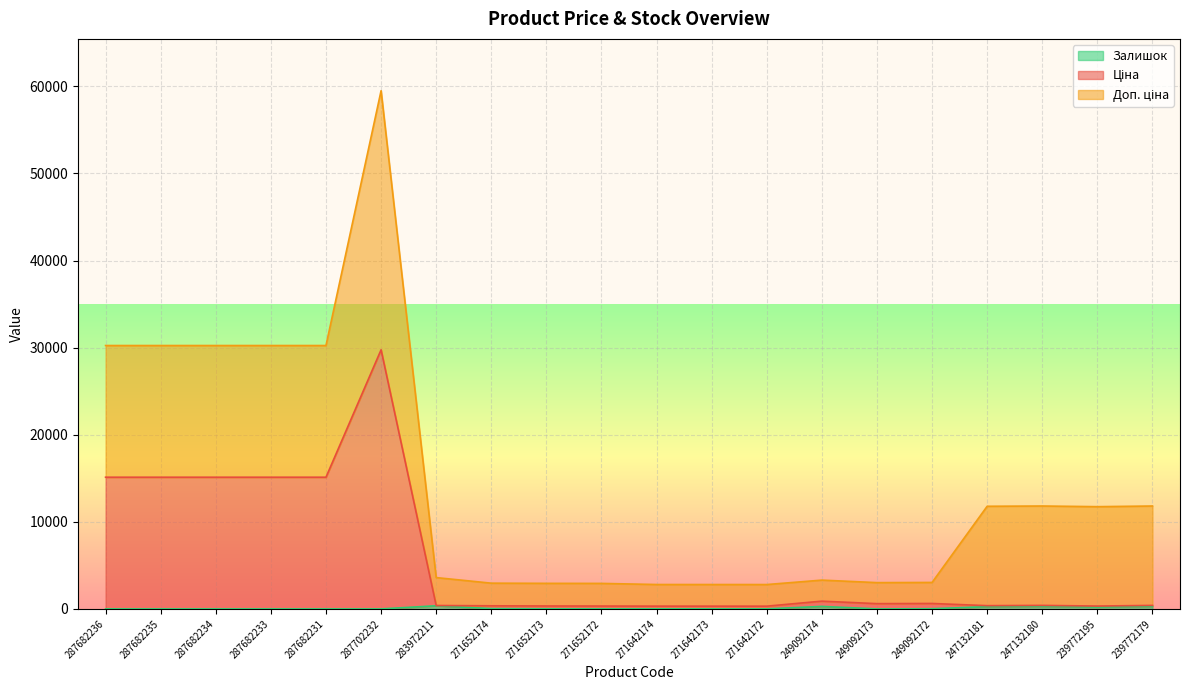

What is the label of the 6th point from the right?

249092173